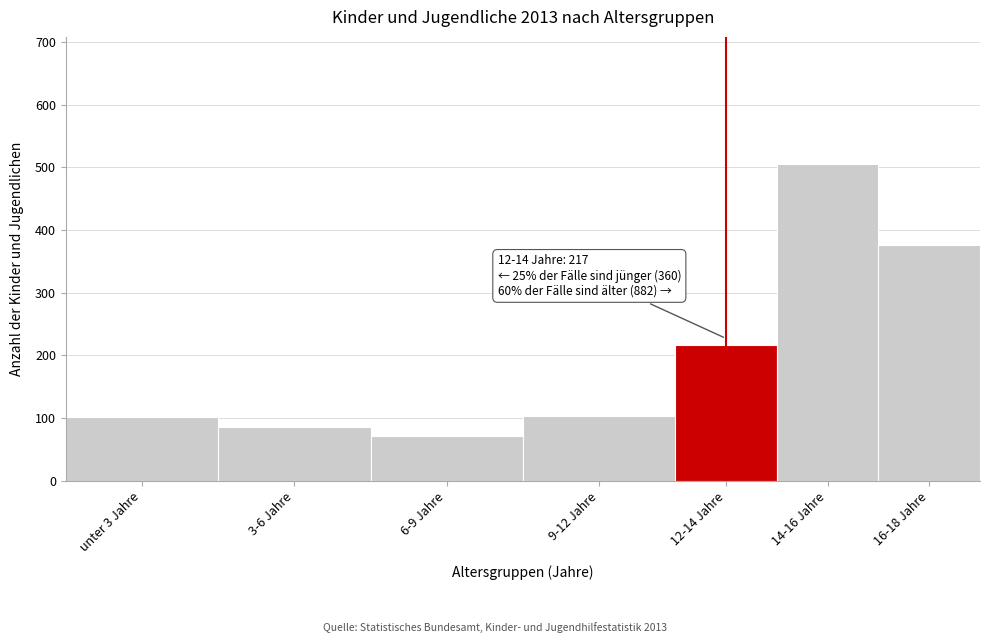

What is the change in value from 6-9 Jahre to 9-12 Jahre?

+32